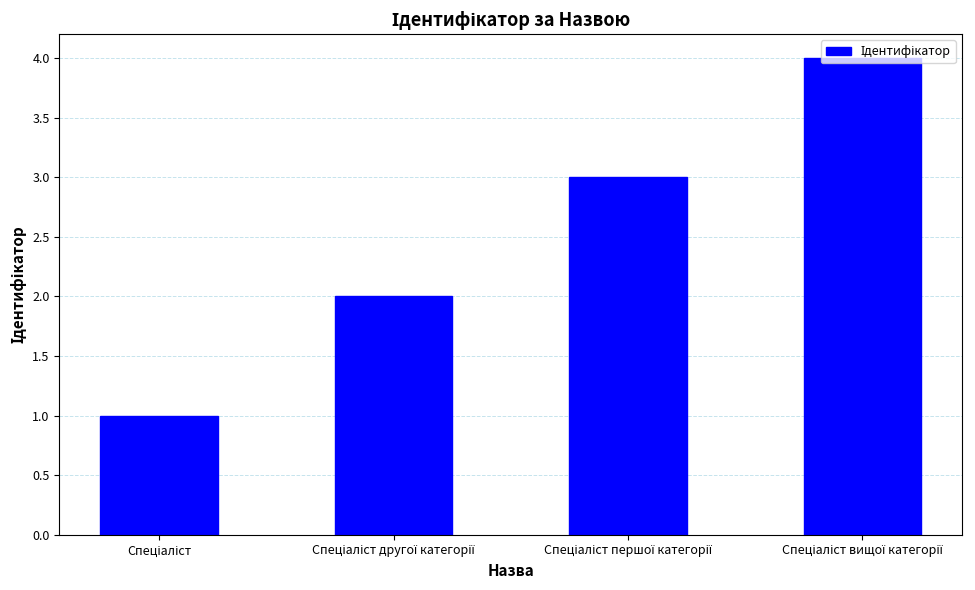

Reading right to left, transcribe all the data shown in this chart.

4	3	2	1